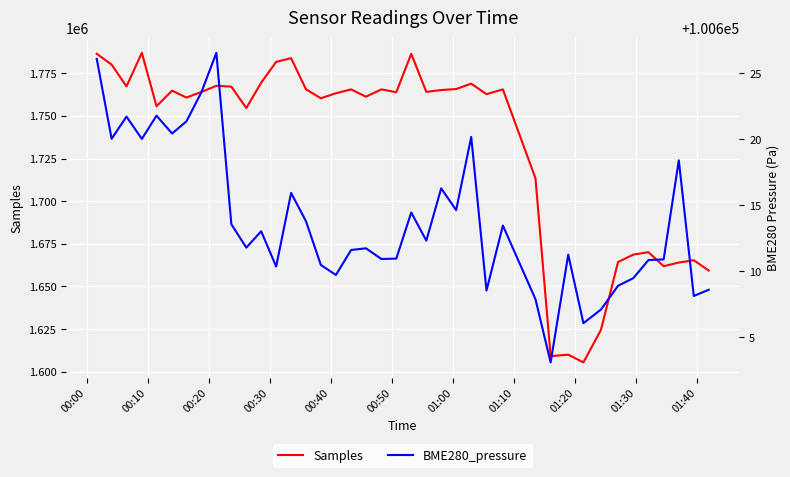

Which series has the largest total across all categories?

Samples